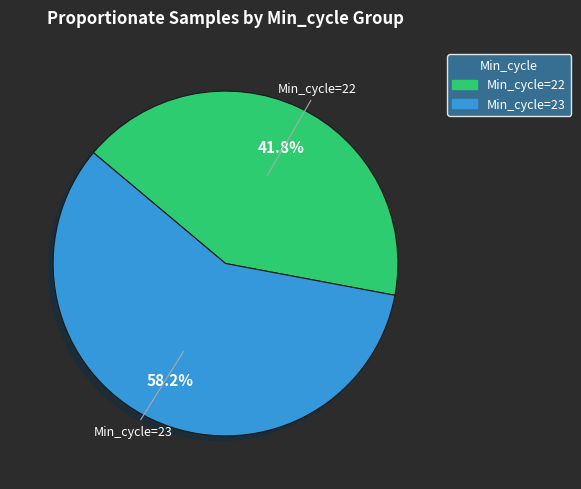

Which slice is the smallest?

Min_cycle=22